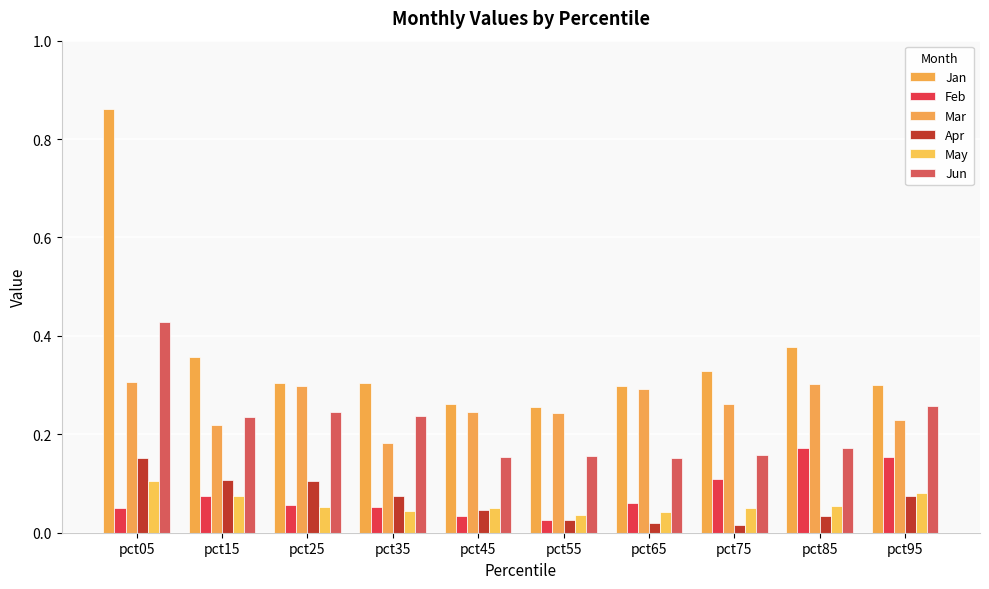

What is the sum of all Feb values?

0.8